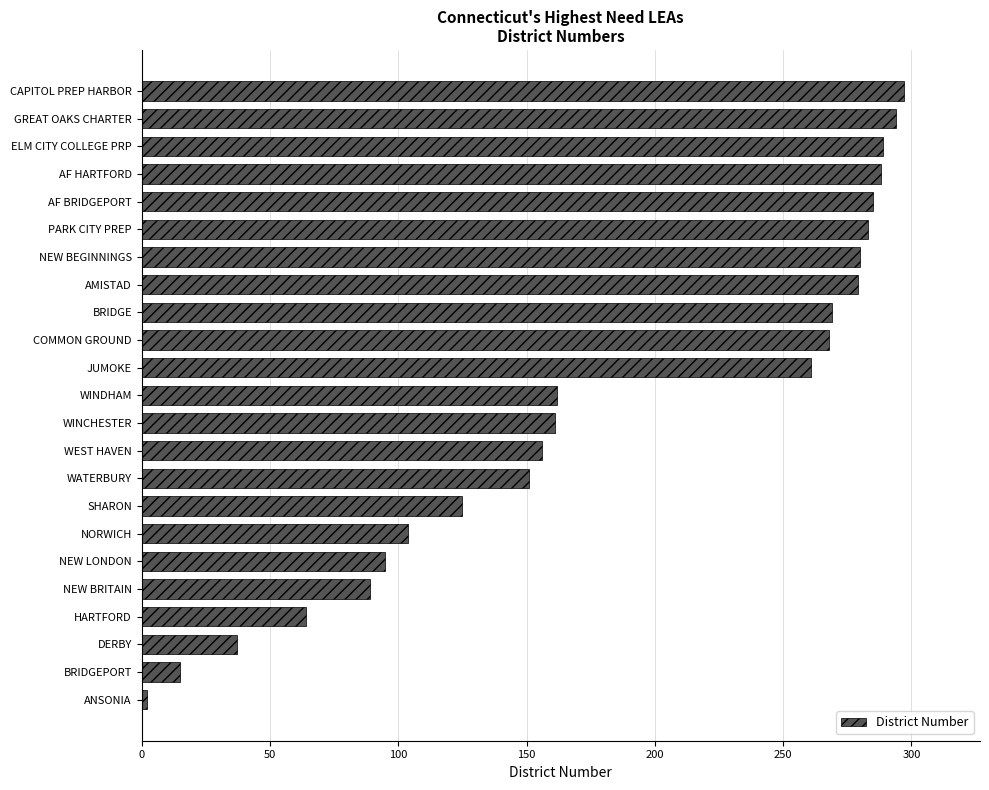

Which has a higher value, JUMOKE or WINDHAM?

JUMOKE